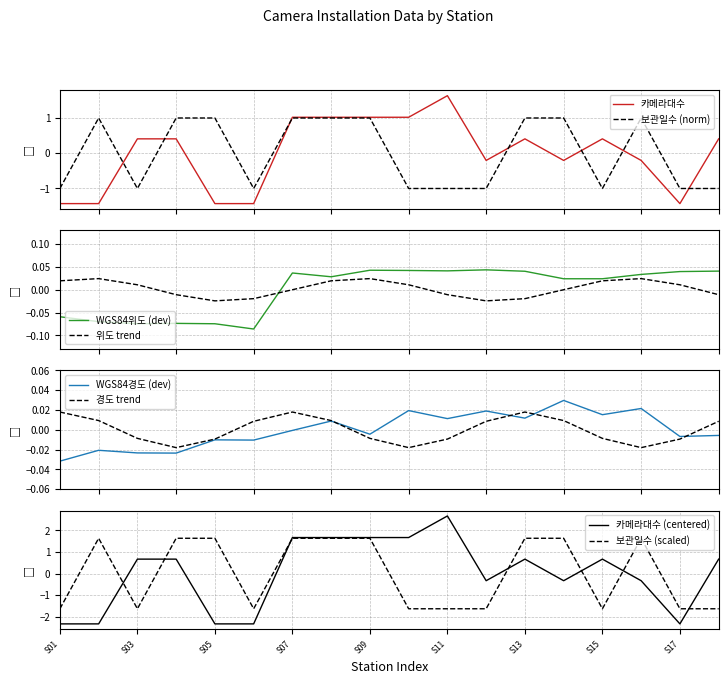

Which series ends up on top after the final intersection of 위도 trend and WGS84위도 (dev)?

WGS84위도 (dev)